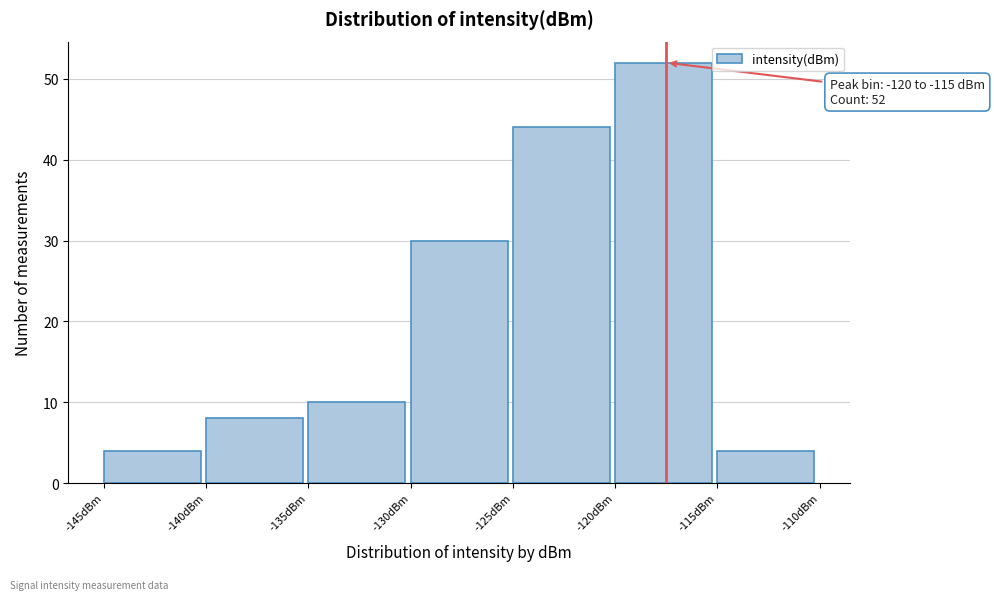

Over which range of the x-axis is the bar tallest?

-120 to -115